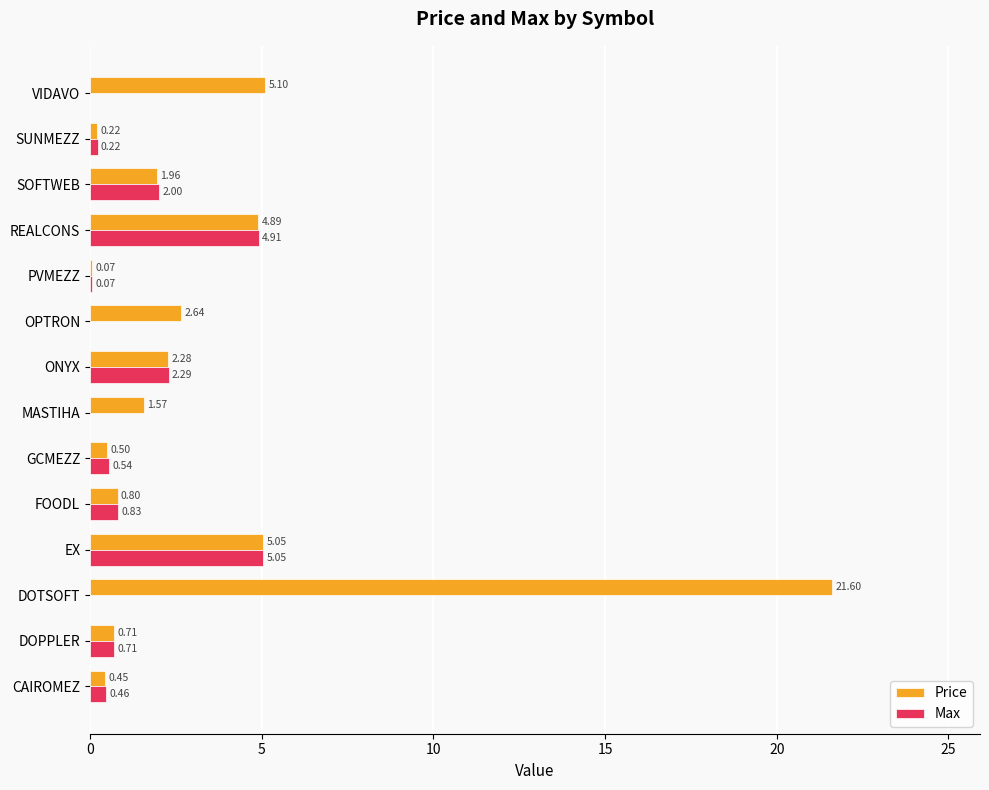

Between MASTIHA and OPTRON, which series saw the biggest shift?

Price